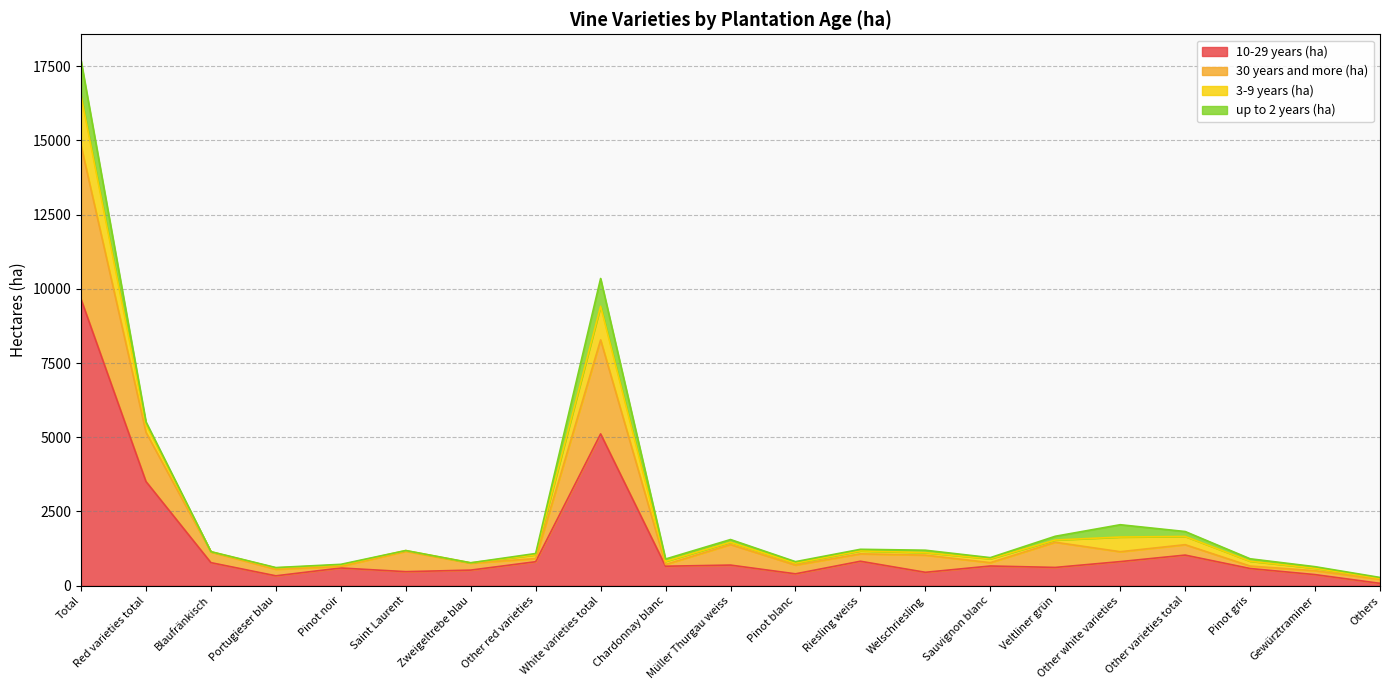

The 10-29 years (ha) series shows 9652.4 at Total. True or false?

True